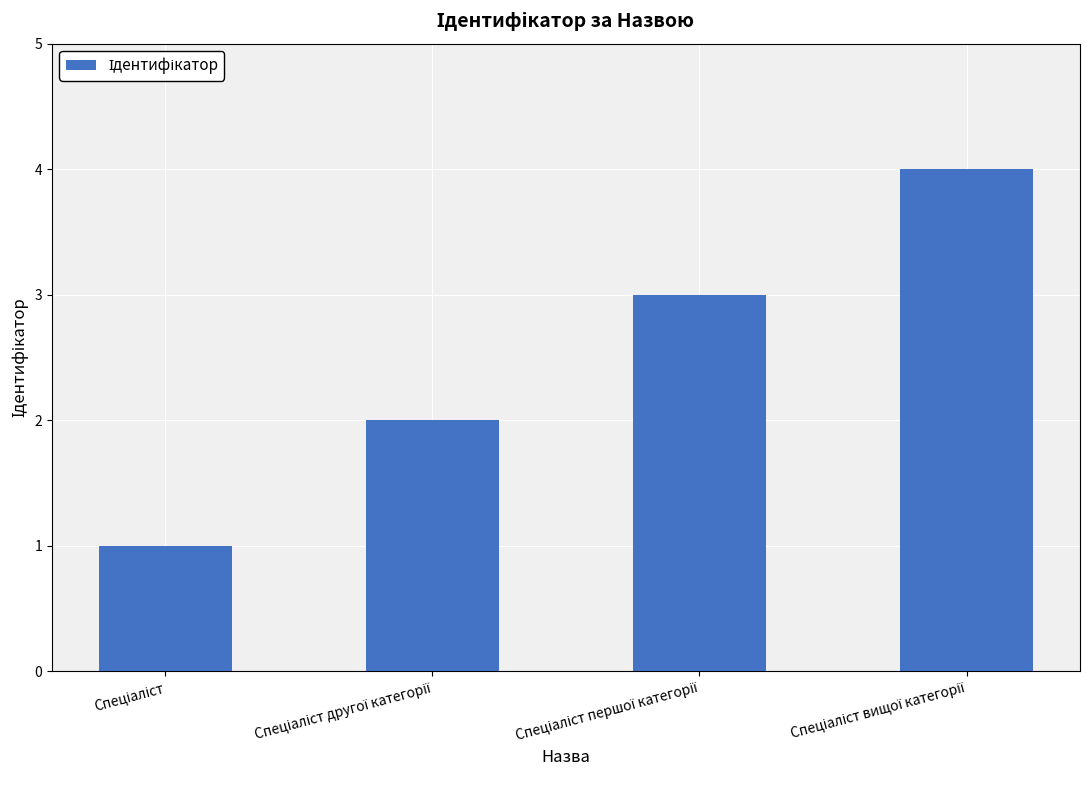

What is the difference between the maximum and minimum values?

3